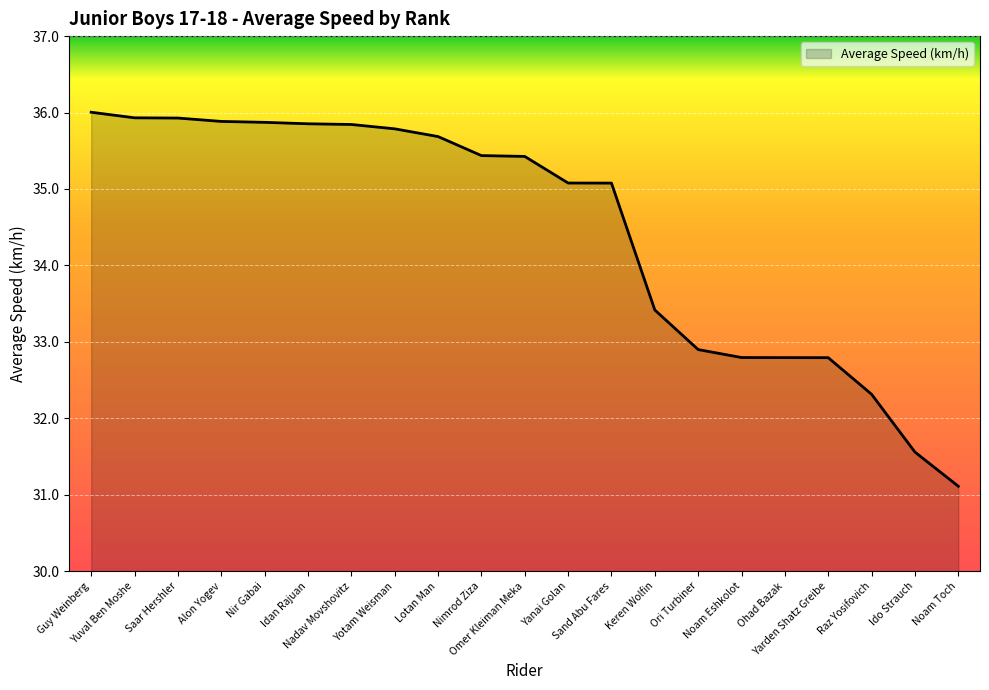

At which label is the value closest to 33?

Ori Turbiner